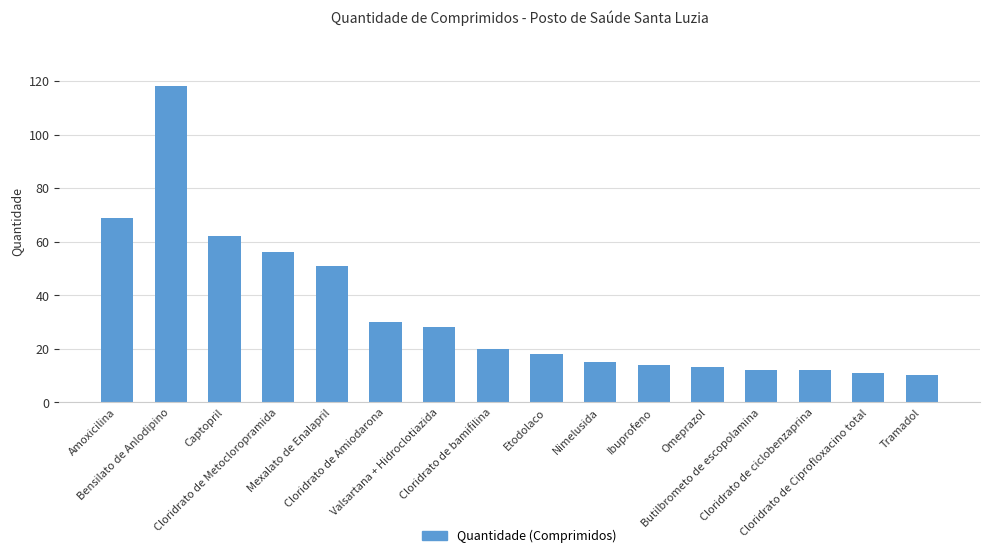

What is the sum of all values?

539